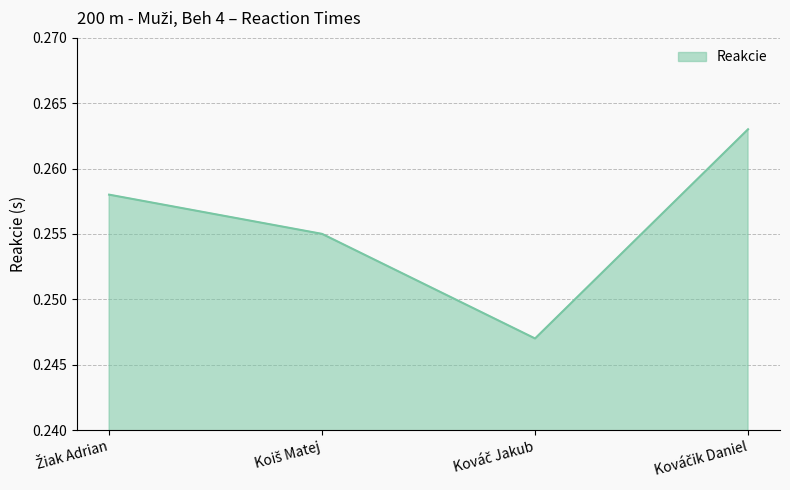

How many interior local valleys (lower than both neighbors) does the data have?

1